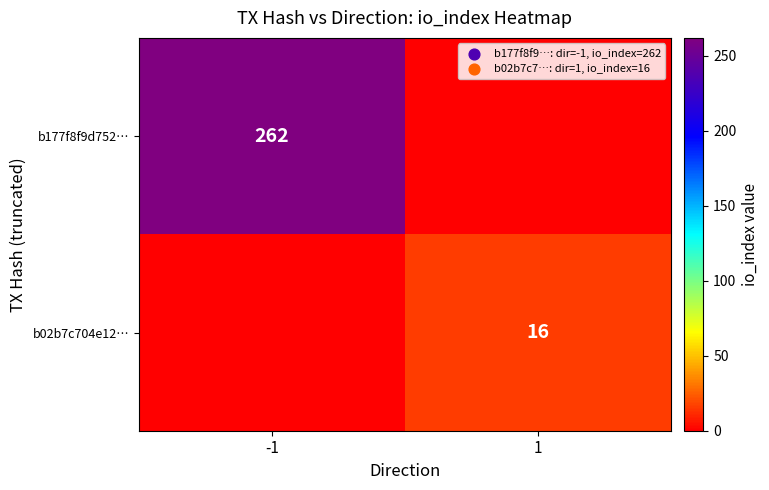

The value of b02b7c704e12… at 1 is 16. True or false?

True